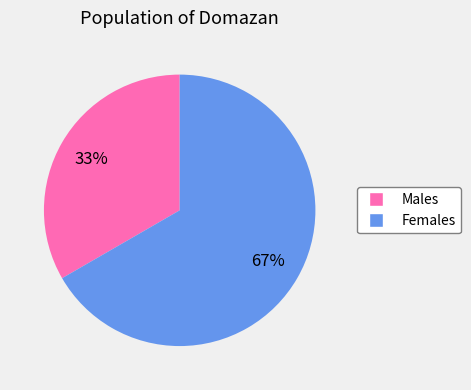

Is there a majority slice in this chart?

Yes